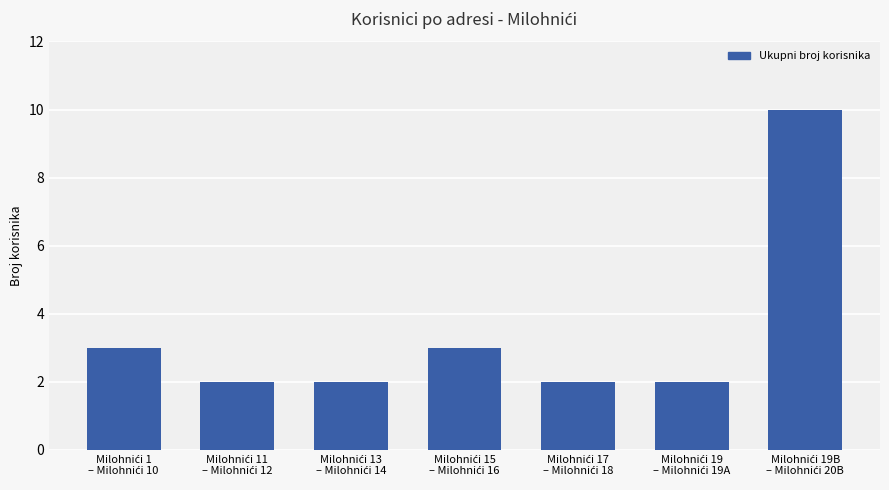

What is the sum of all values?

24